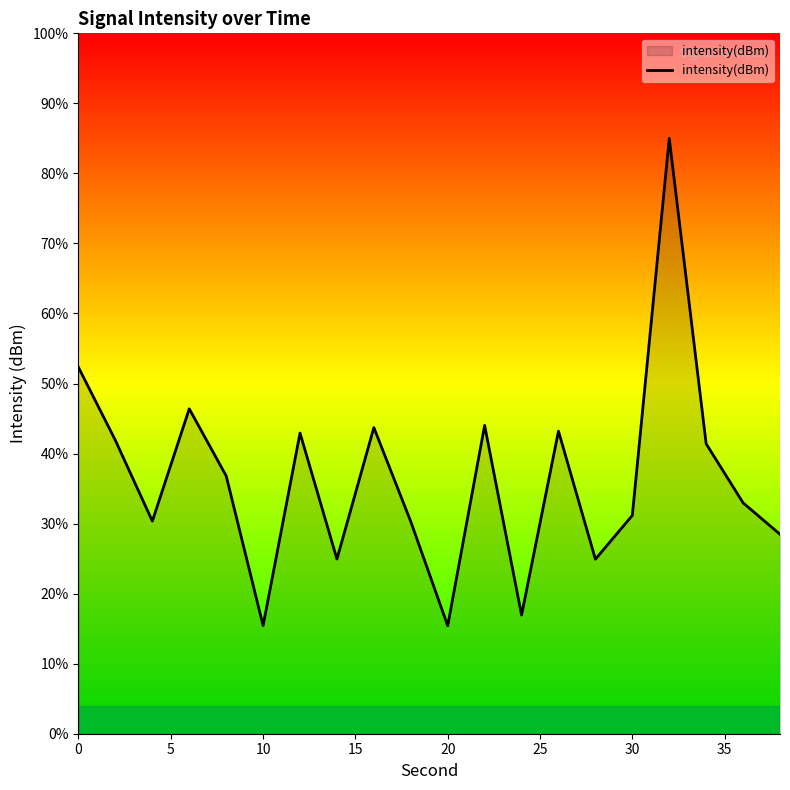

Does the chart display data point markers on the line(s)?

No